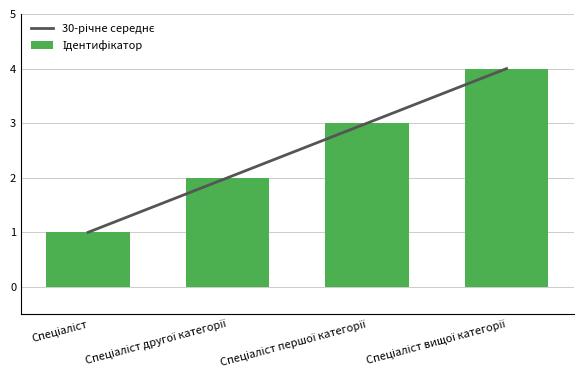

Reading left to right, transcribe all the data shown in this chart.

1	2	3	4